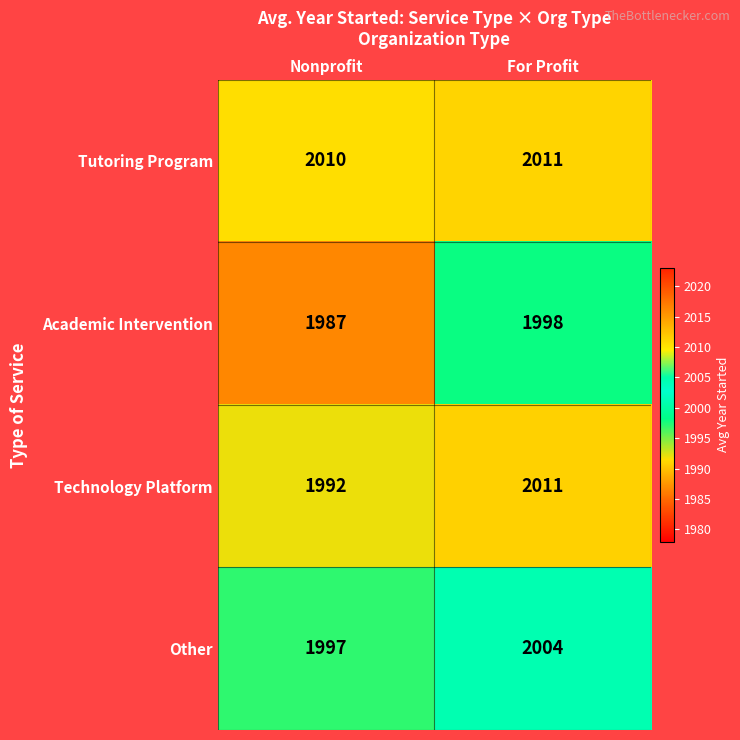

Reading left to right, transcribe all the data shown in this chart.

Tutoring Program: Nonprofit=2010	For Profit=2011
Academic Intervention: Nonprofit=1987	For Profit=1998
Technology Platform: Nonprofit=1992	For Profit=2011
Other: Nonprofit=1997	For Profit=2004